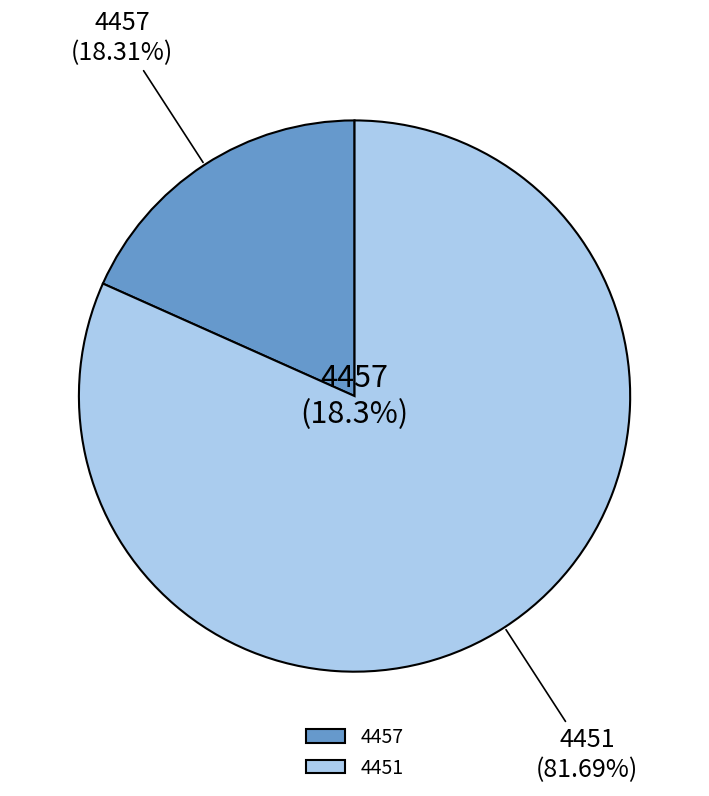

How many slices are in this pie chart?

2